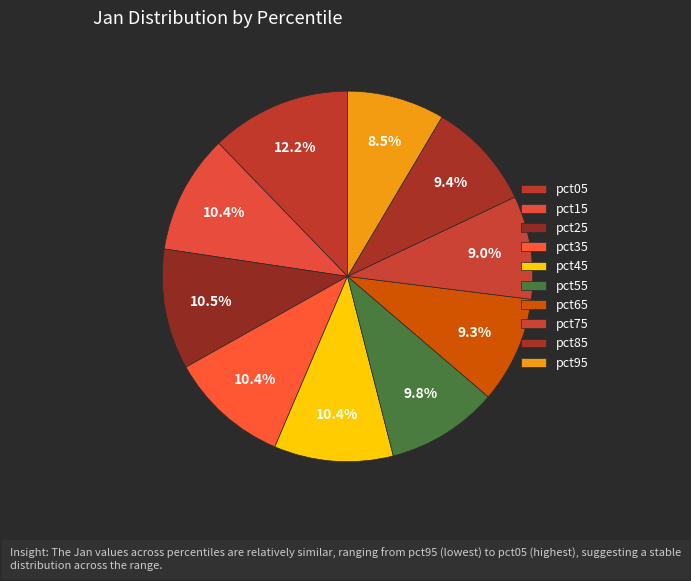

How many slices are in this pie chart?

10